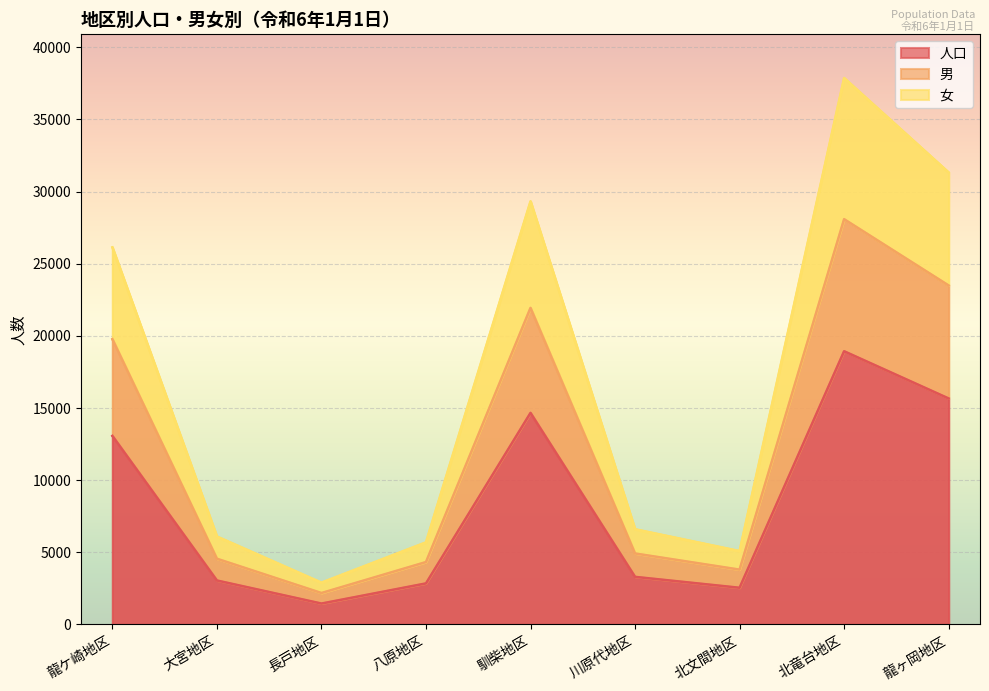

Where is 男 nearest to the value 15132?

龍ケ崎地区